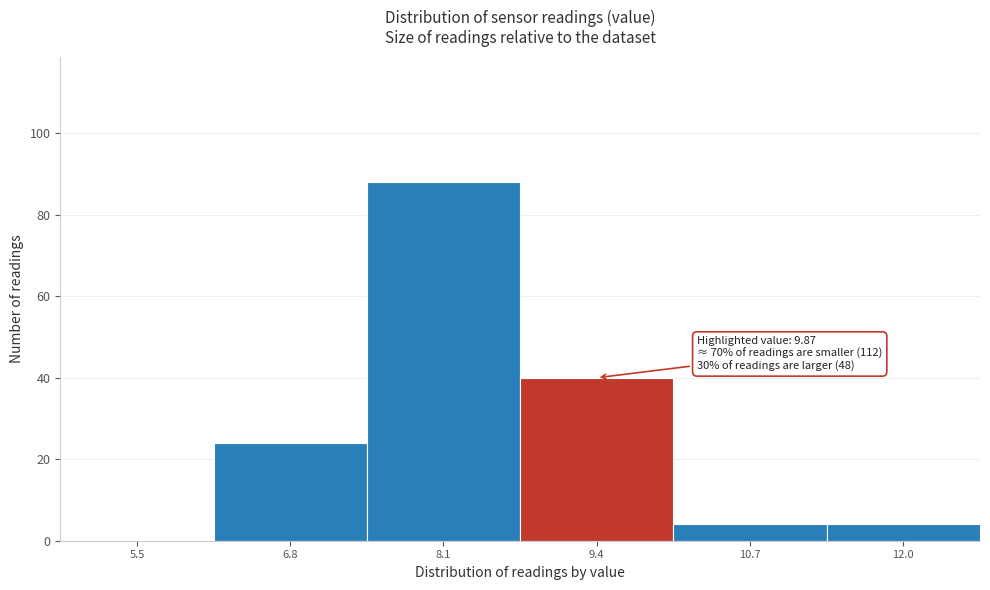

Reading left to right, what are all the values shown in this chart?

5.5=0	6.8=24	8.1=88	9.4=40	10.7=4	12.0=4